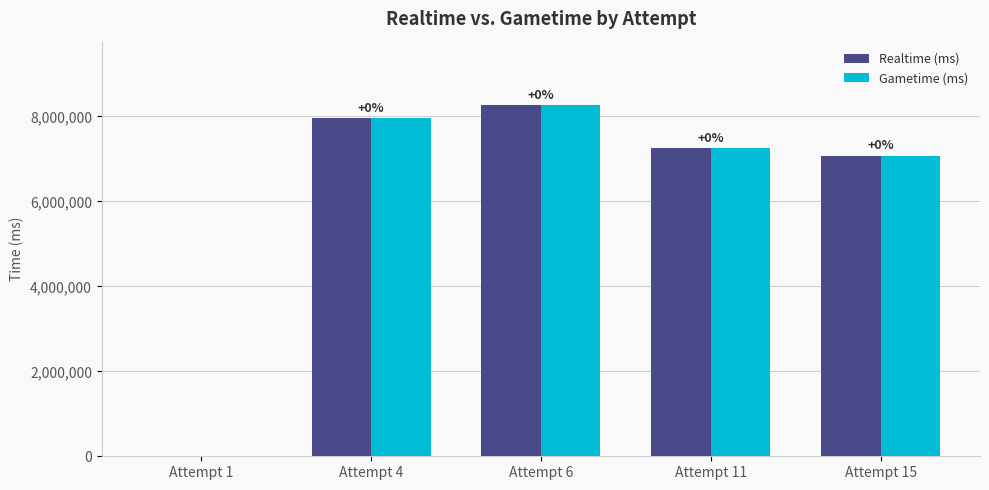

What is the sum of all Realtime (ms) values?

30553503